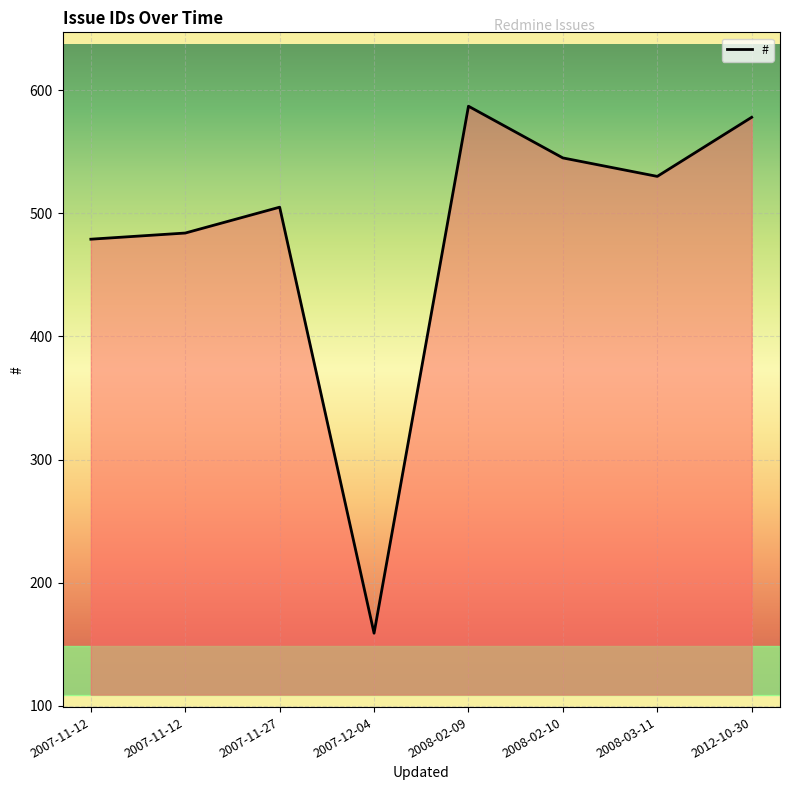

Rank the categories by value from highest to lowest.

2008-02-09, 2012-10-30, 2008-02-10, 2008-03-11, 2007-11-27, 2007-11-12, 2007-11-12, 2007-12-04